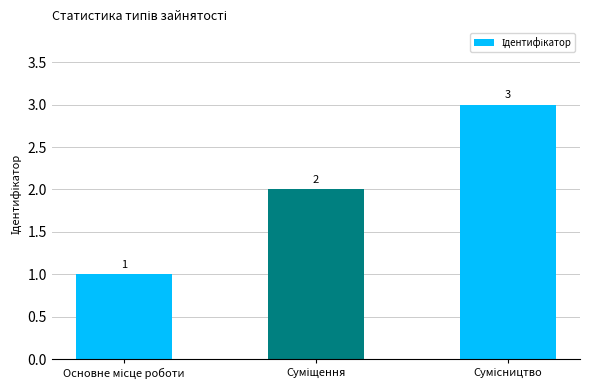

How many categories are shown in the chart?

3